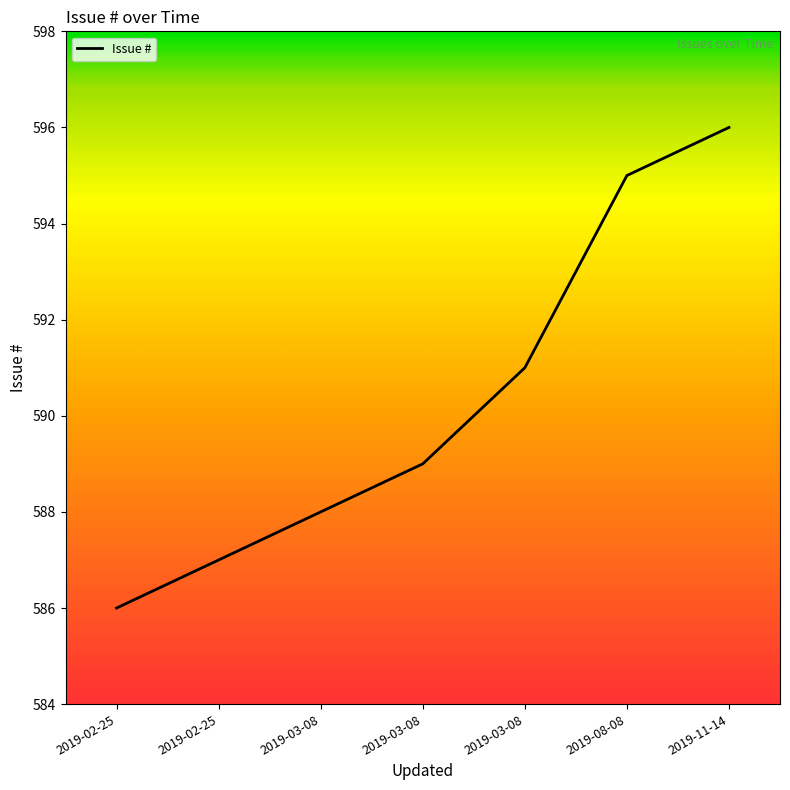

Reading right to left, extract all data points from this chart.

596	595	591	589	588	587	586